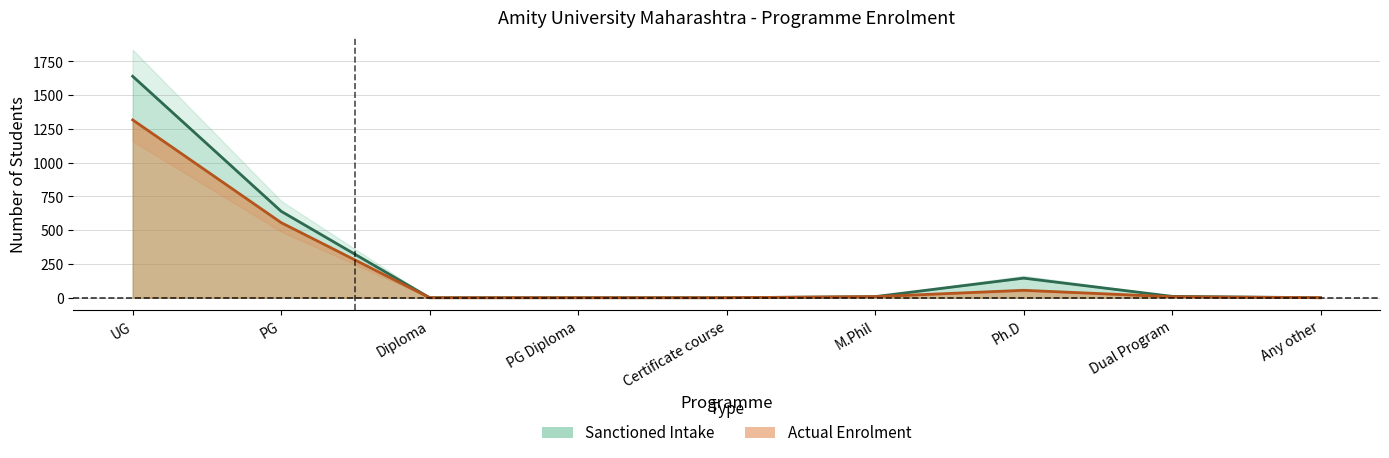

True or false: Actual Enrolment and Sanctioned Intake intersect in this chart.

False